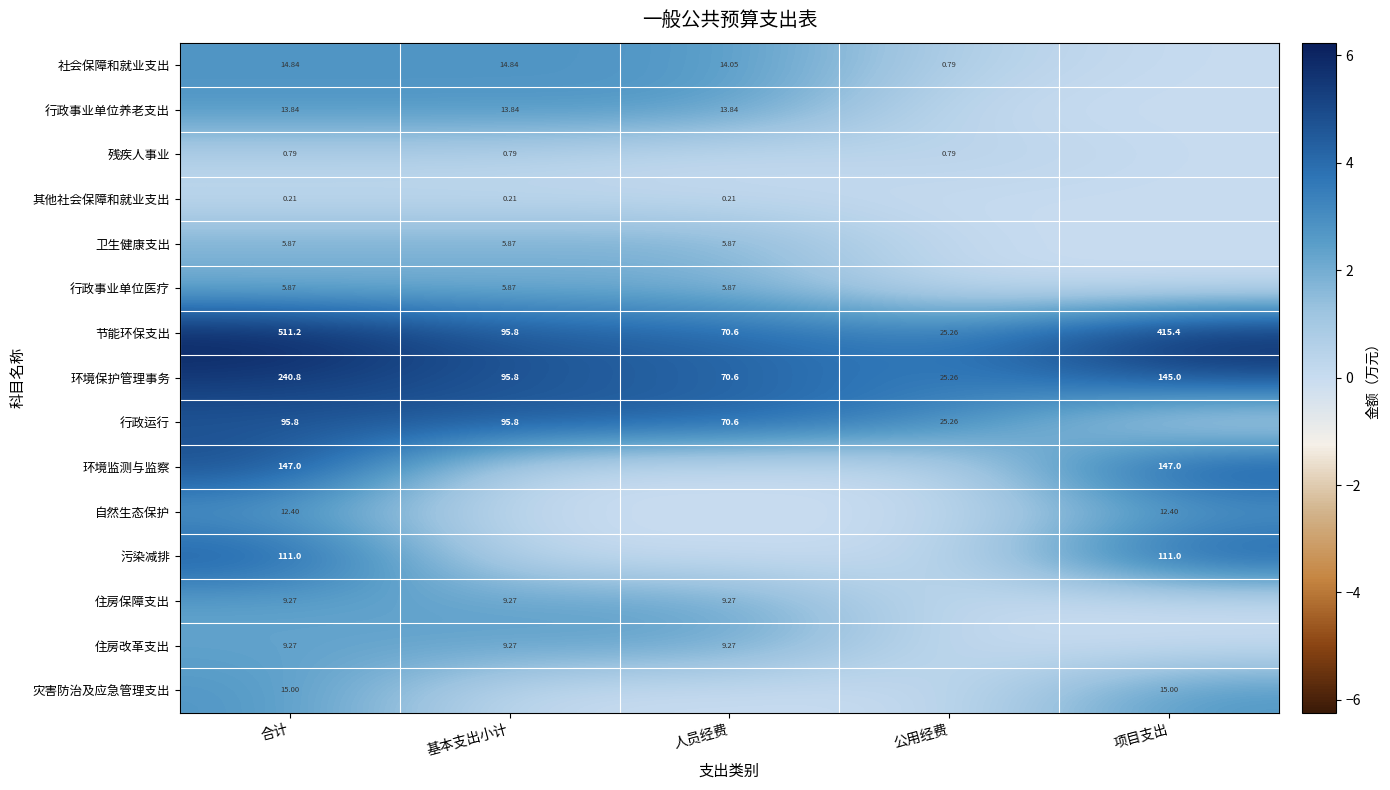

Is the value of 环境保护管理事务 at 公用经费 greater than the value of 环境监测与监察 at 合计?

No